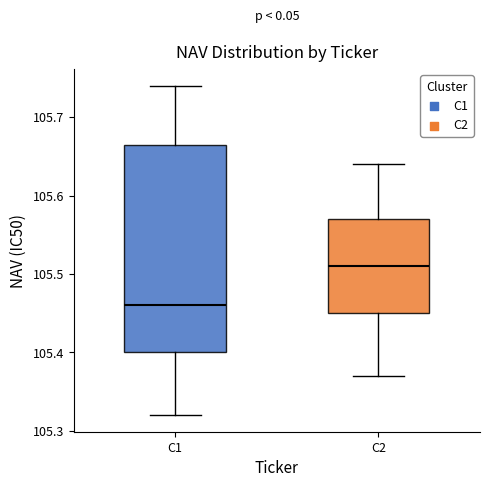

Reading left to right, transcribe this box plot: for each box, give where its median line is, the range the box spans, and where its two whiskers end, as read against the y-axis. The values are not printed on the chart, so give them approximately, as read against the axis.

C1: median 105.46, box 105.40 to 105.67, whiskers 105.32 to 105.74
C2: median 105.51, box 105.45 to 105.57, whiskers 105.37 to 105.64